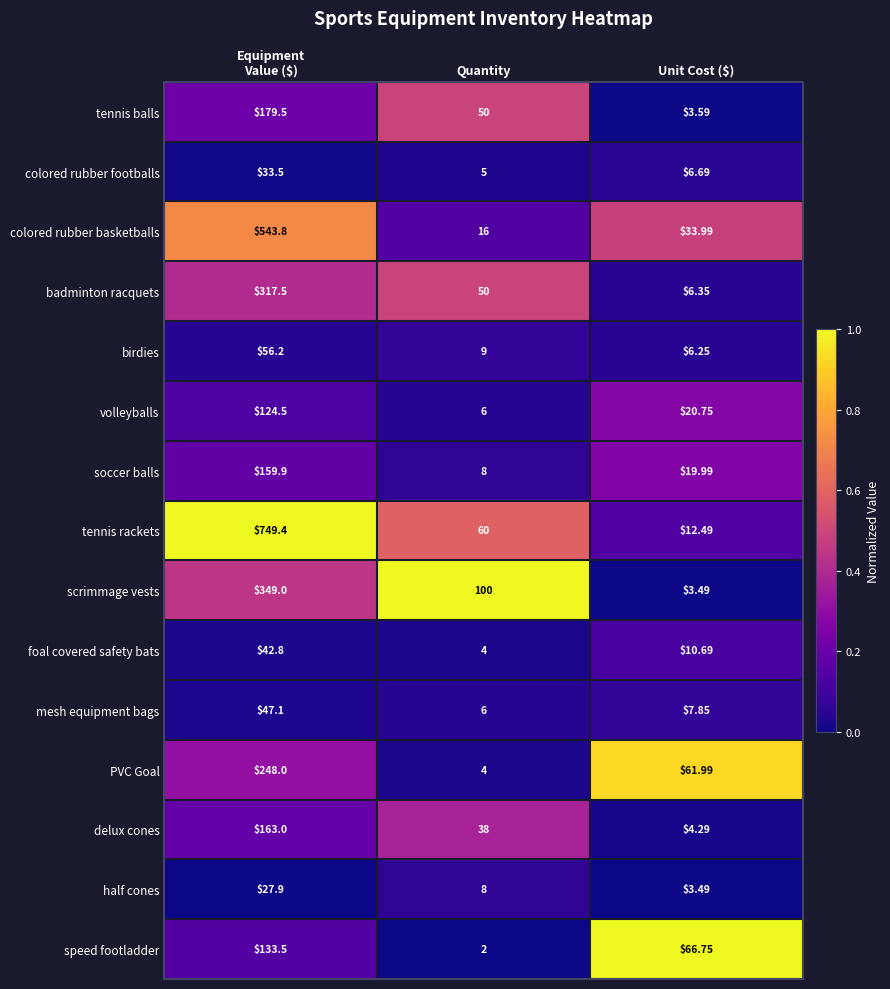

Rank the series by their maximum value, from lowest to highest.

half cones, colored rubber footballs, foal covered safety bats, mesh equipment bags, birdies, volleyballs, speed footladder, soccer balls, delux cones, tennis balls, PVC Goal, badminton racquets, scrimmage vests, colored rubber basketballs, tennis rackets